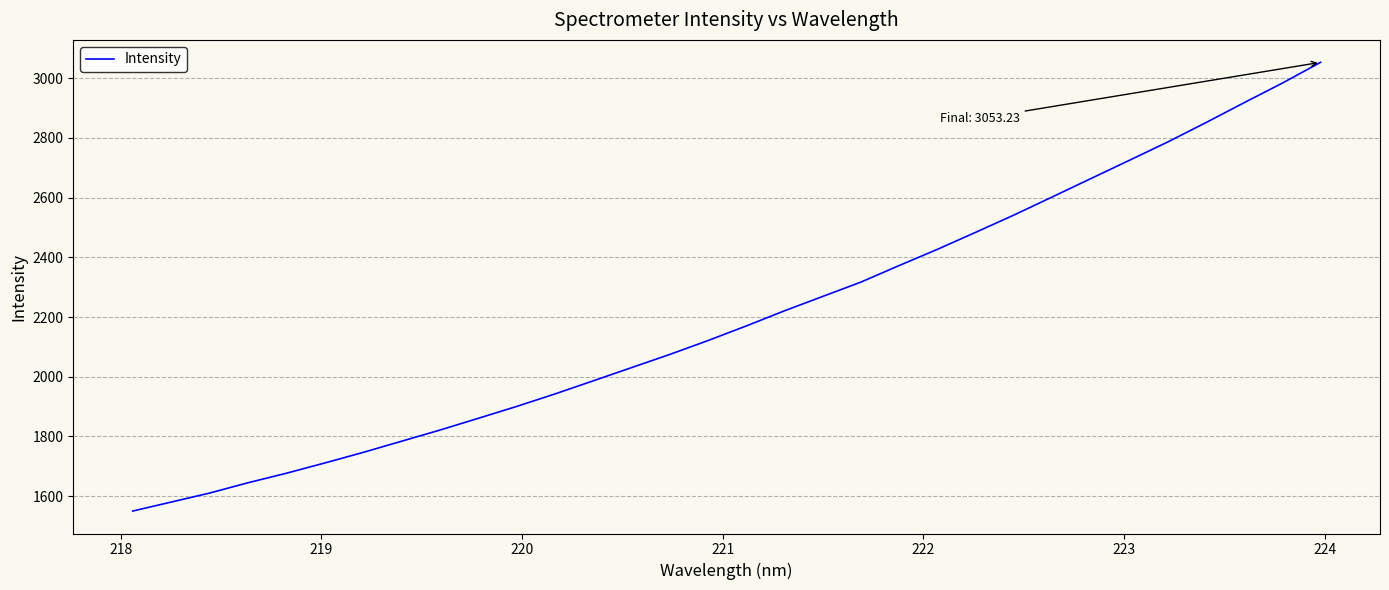

What is the difference between the maximum and minimum values?

1503.1